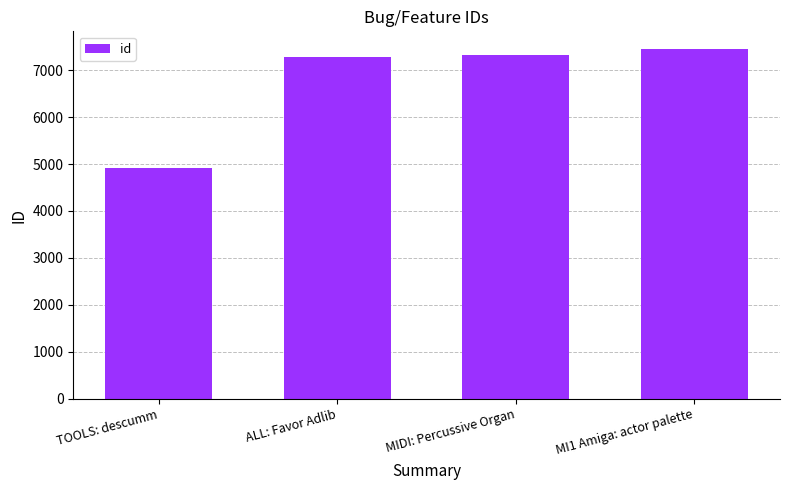

How many values are below 7331?

2